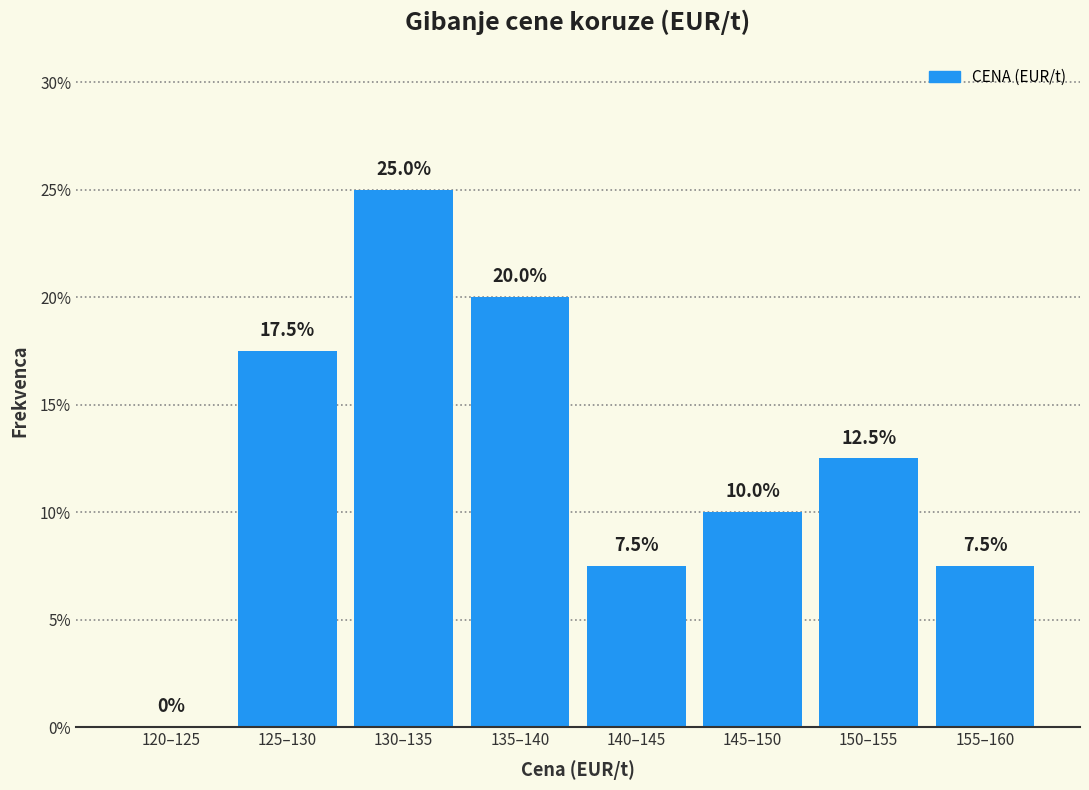

Reading left to right, list all the values displayed in this chart.

120–125=0.0	125–130=17.5	130–135=25.0	135–140=20.0	140–145=7.5	145–150=10.0	150–155=12.5	155–160=7.5